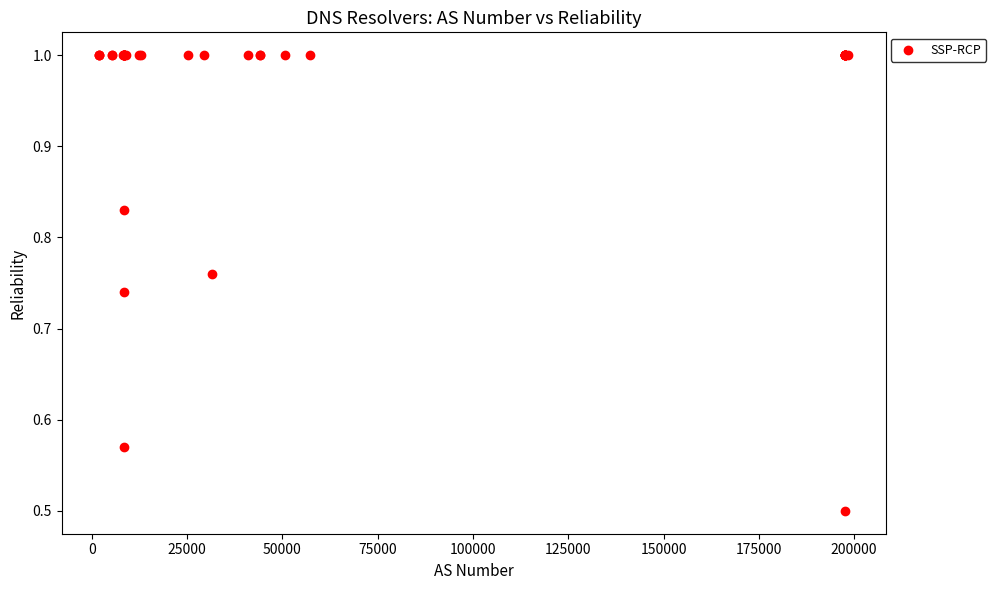

What Y value in the scatter plot is closest to 0?

0.5